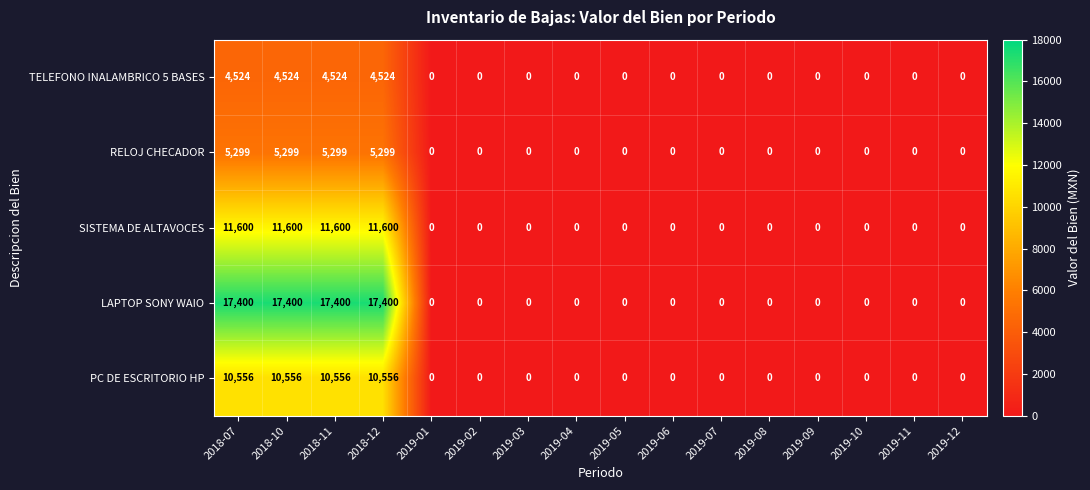

What is the difference between the maximum and second lowest values in the PC DE ESCRITORIO HP series?

10556